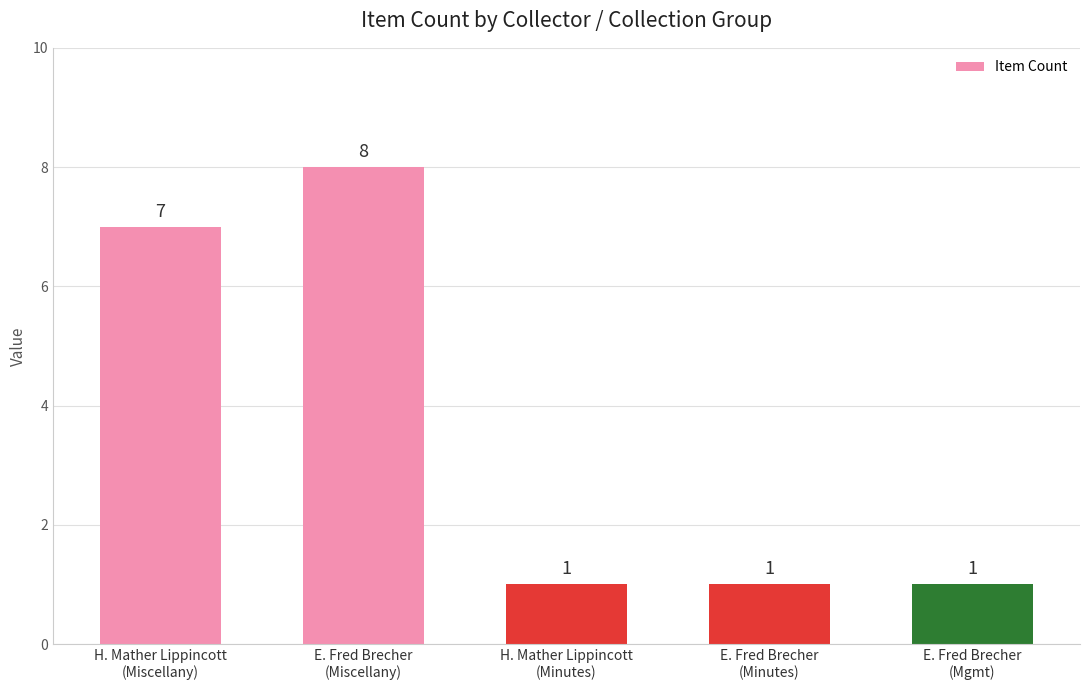

What is the sum of the values at E. Fred Brecher
(Mgmt) and E. Fred Brecher
(Minutes)?

2